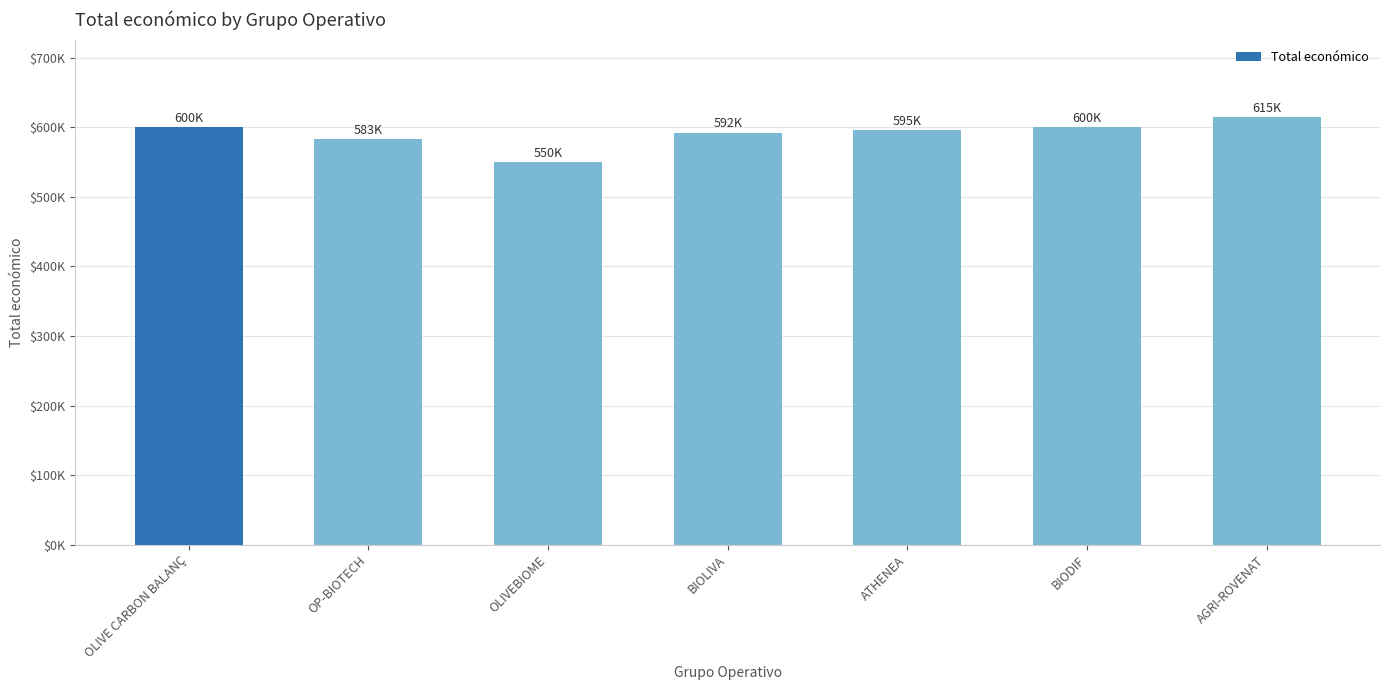

What is the value of the 4th bar from the left?

592475